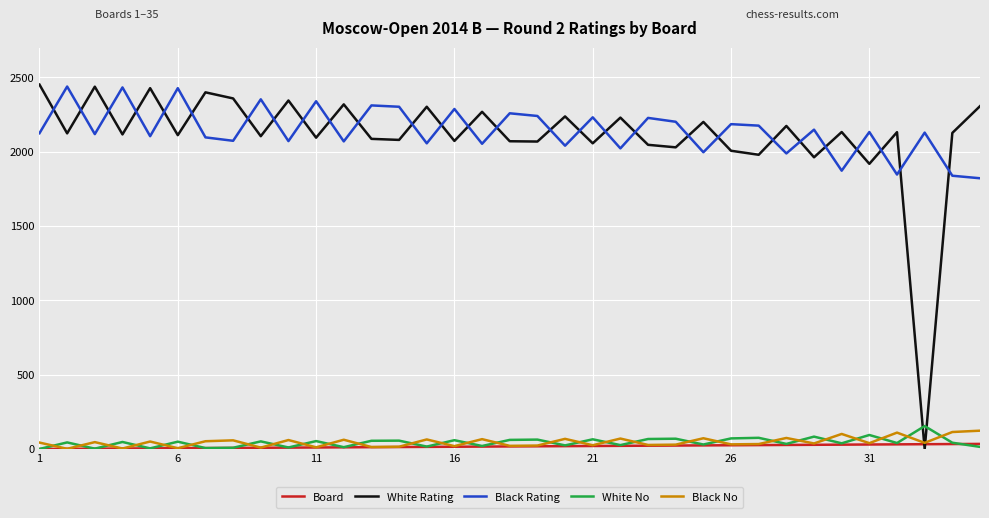

What is the maximum value for Black No?

124